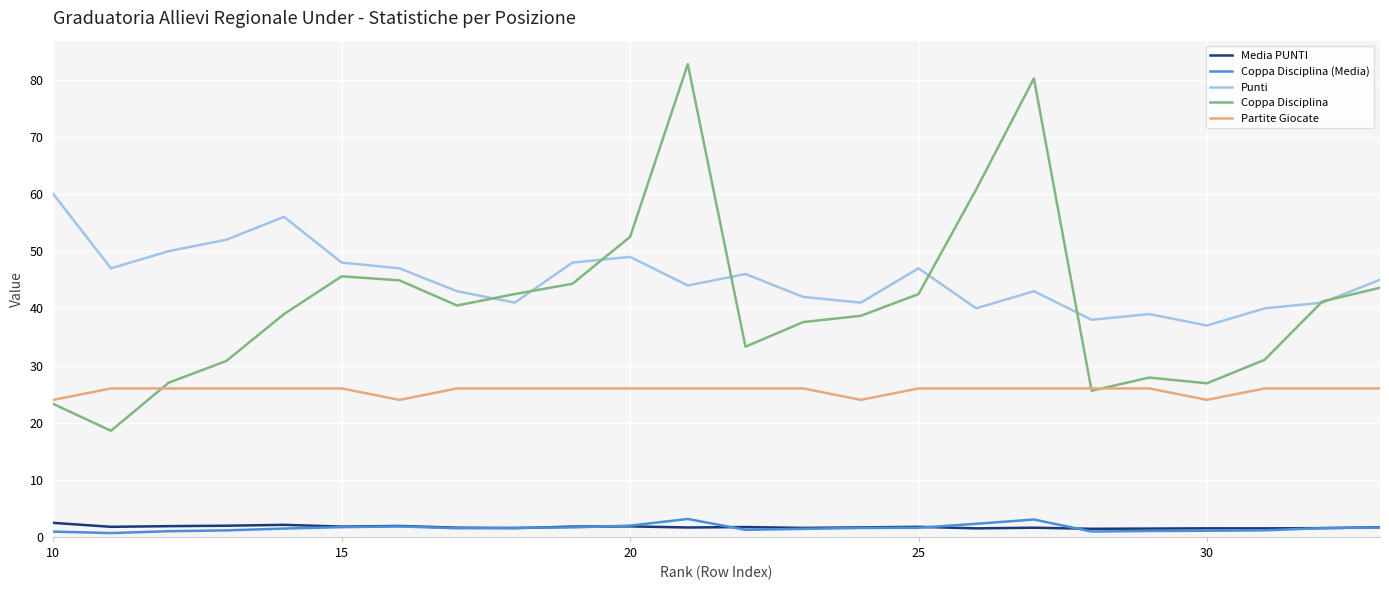

What is the lowest value of the Media PUNTI series?

1.5